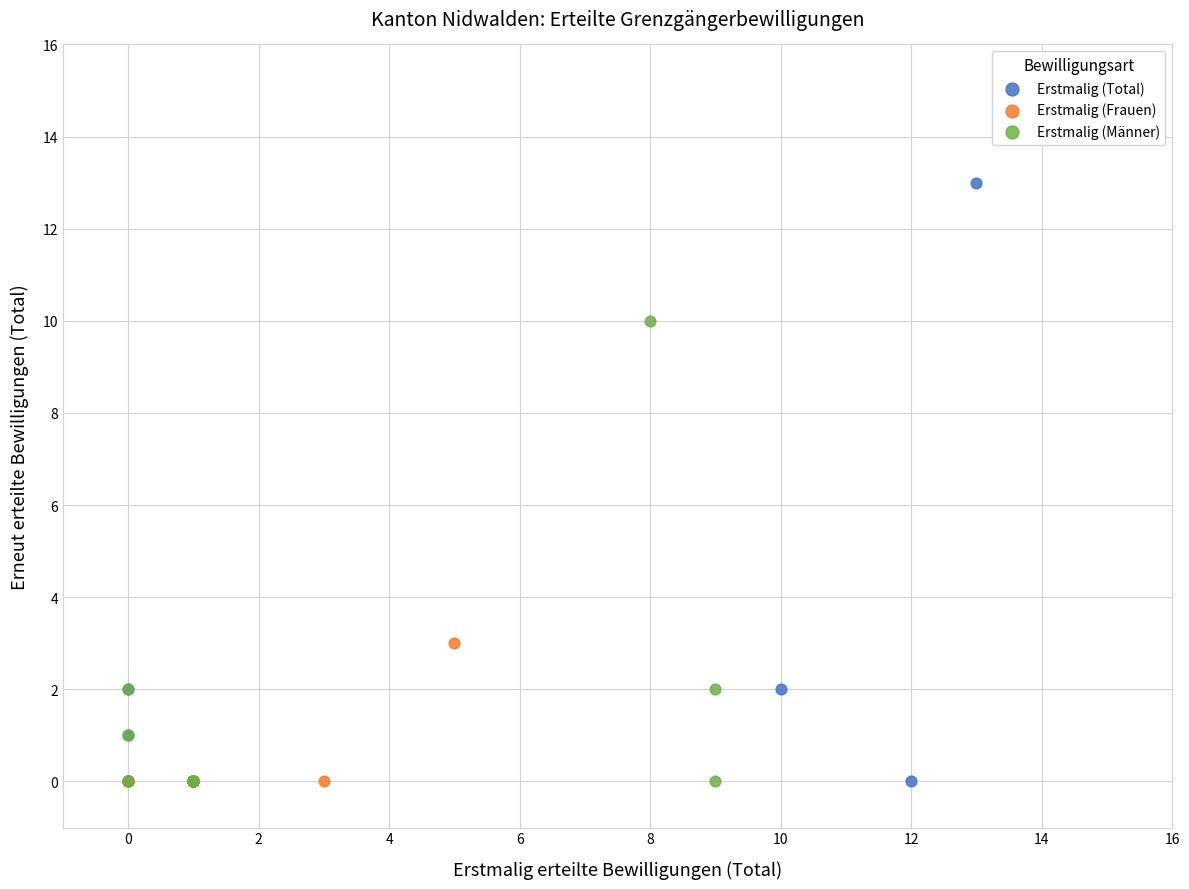

Which series reaches the maximum Y coordinate?

Erstmalig (Total)